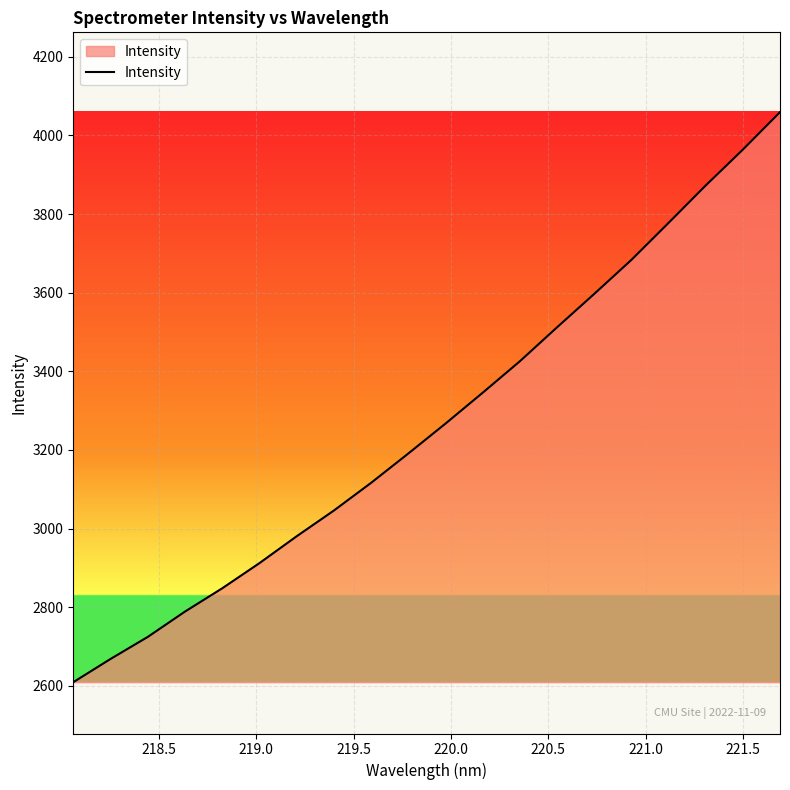

What is the greatest value displayed?

4059.2